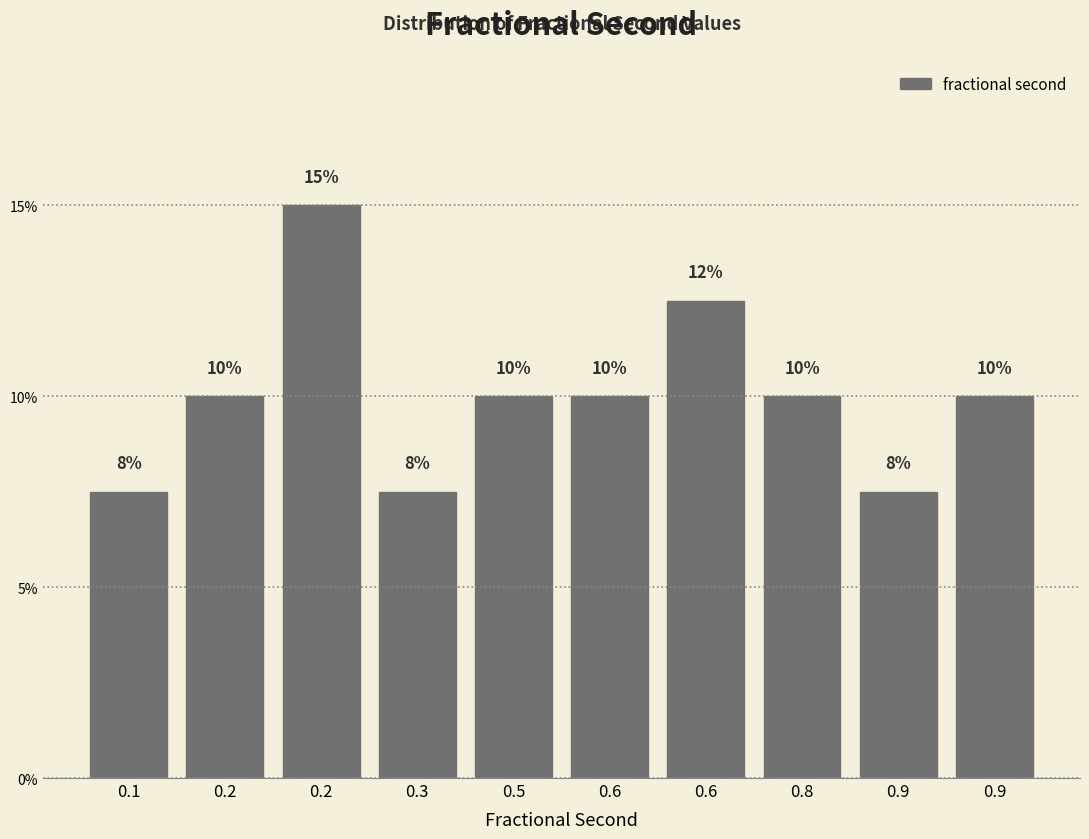

How many values are below 10?

3